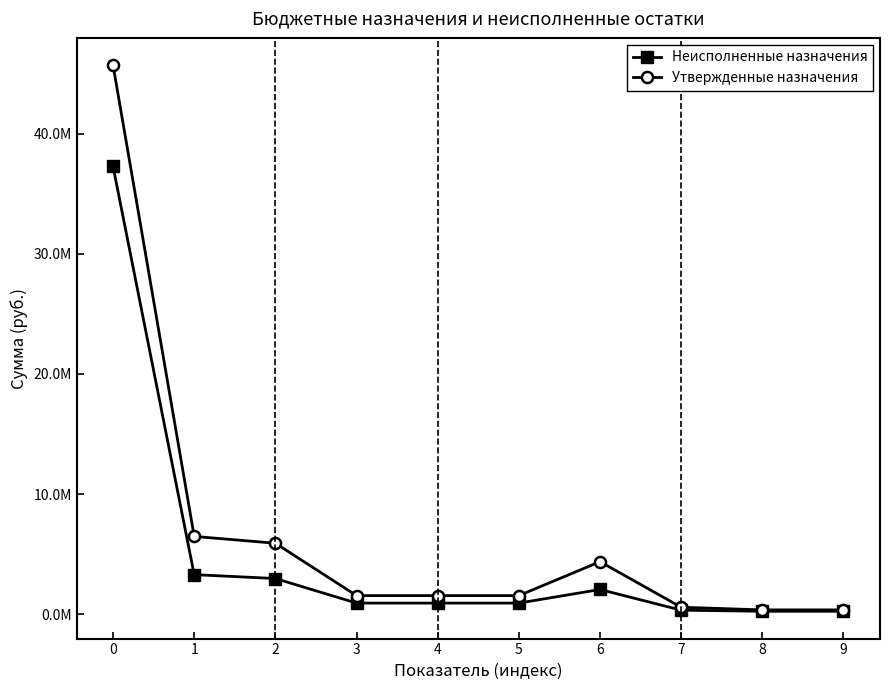

What are all the series names shown in the legend?

Неисполненные назначения, Утвержденные назначения